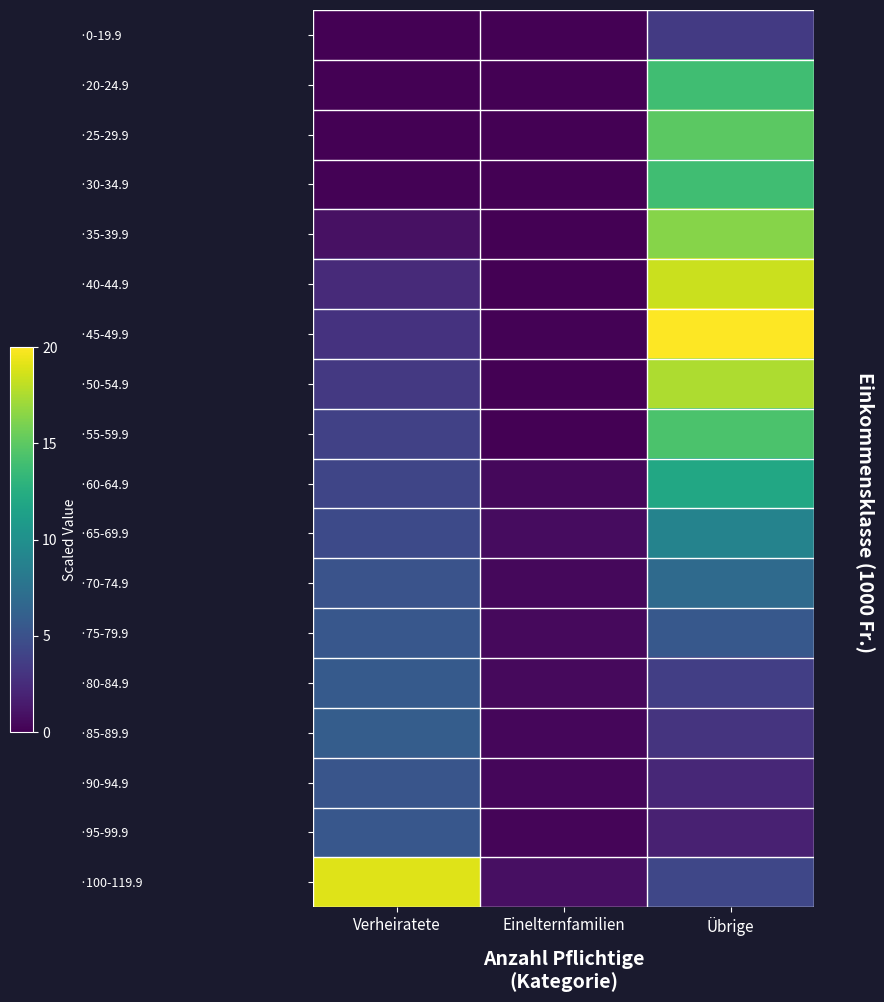

Which category has the highest value in the ·25-29.9 series?

Übrige